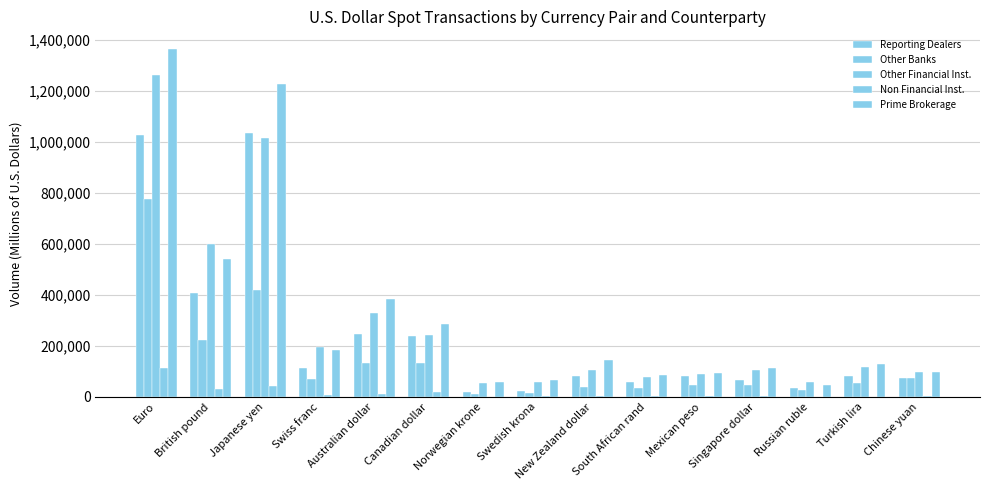

Count the number of categories in the chart.

15